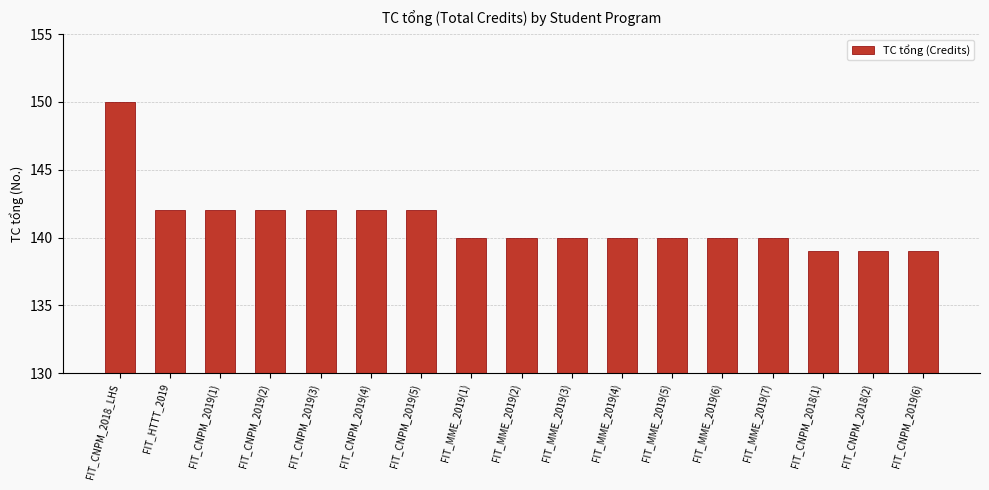

How many bars are there in total?

17